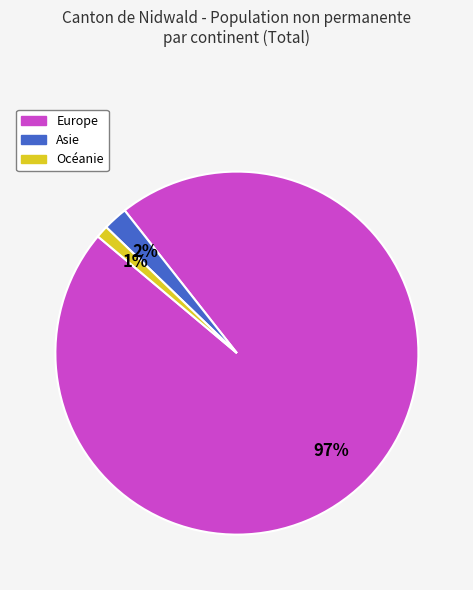

To the nearest percent, what is the average slice percentage?

33%